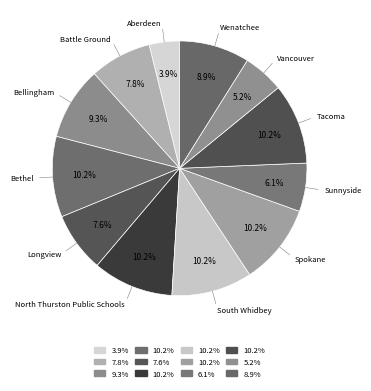

Which category has the smallest portion of the pie?

Aberdeen